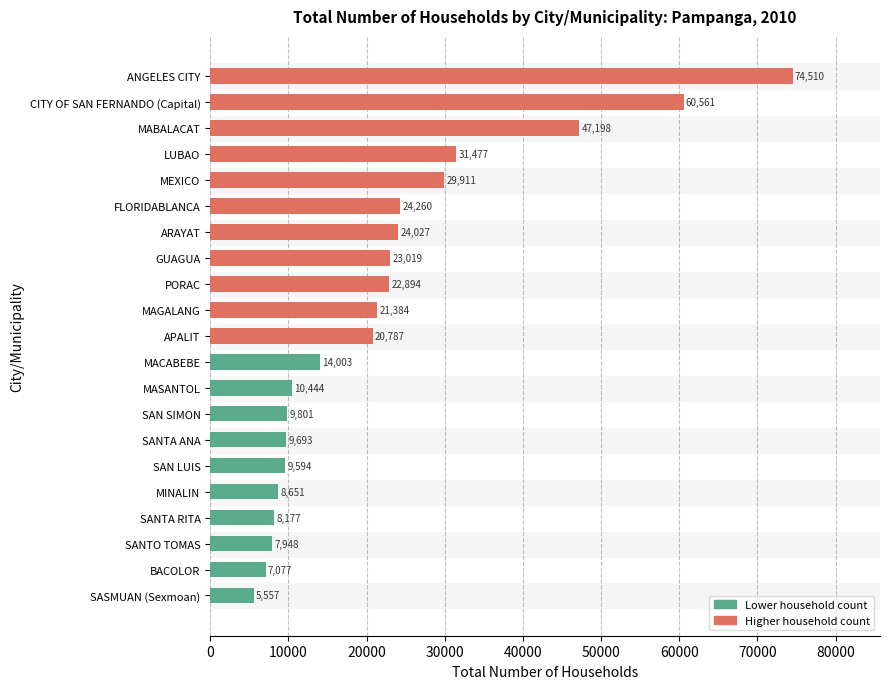

List the labels in order of value, smallest first.

SASMUAN (Sexmoan), BACOLOR, SANTO TOMAS, SANTA RITA, MINALIN, SAN LUIS, SANTA ANA, SAN SIMON, MASANTOL, MACABEBE, APALIT, MAGALANG, PORAC, GUAGUA, ARAYAT, FLORIDABLANCA, MEXICO, LUBAO, MABALACAT, CITY OF SAN FERNANDO (Capital), ANGELES CITY